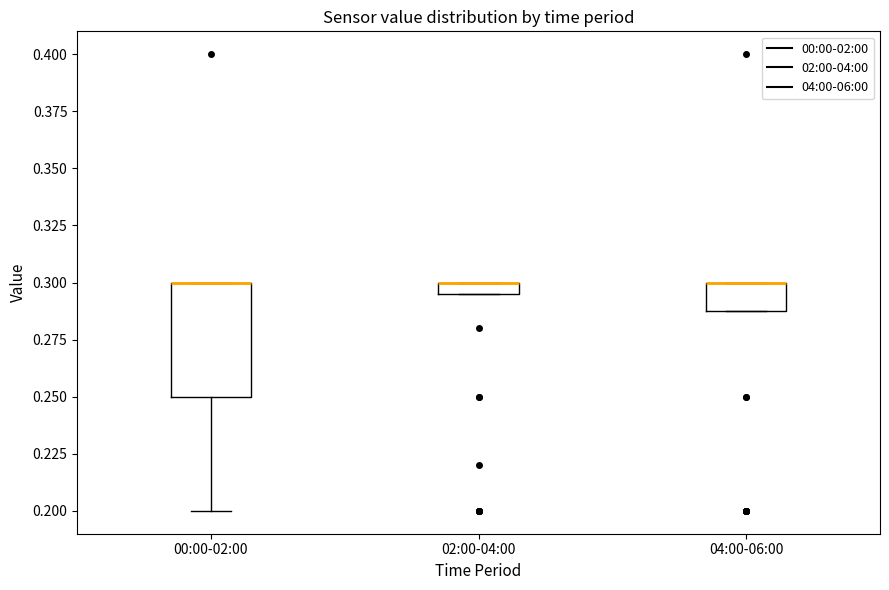

Which box is the tallest, from its lower edge to its upper edge?

00:00-02:00